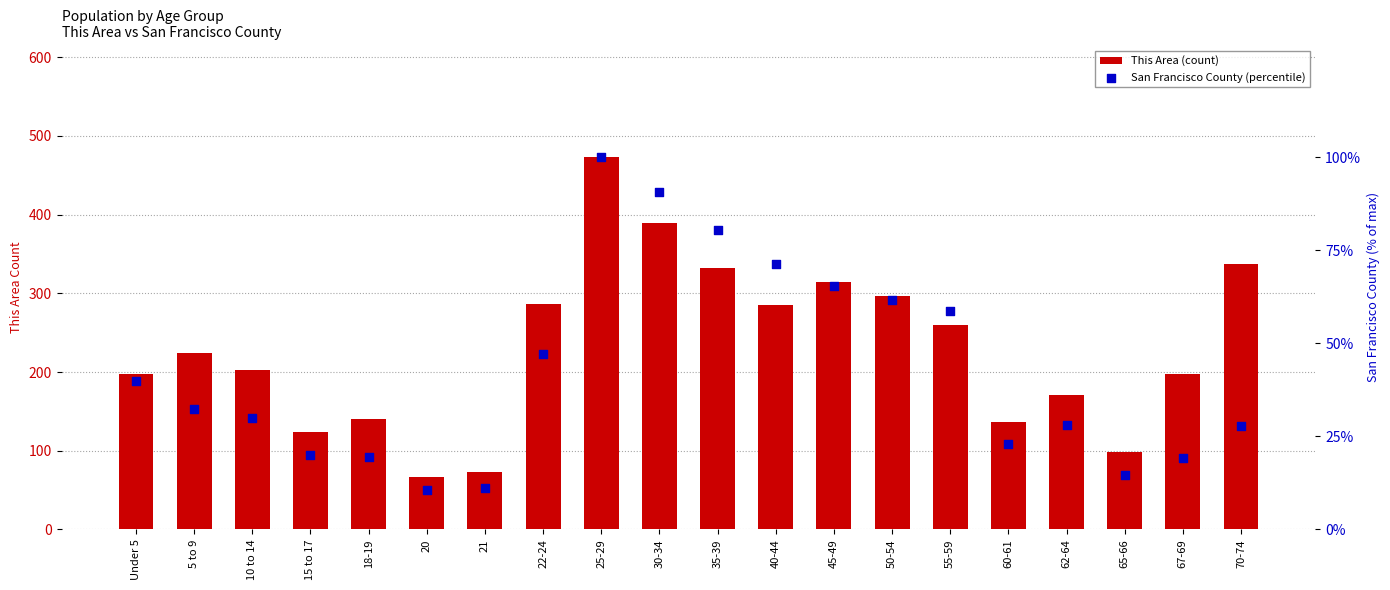

Which series reaches the minimum Y coordinate?

San Francisco County (percentile)